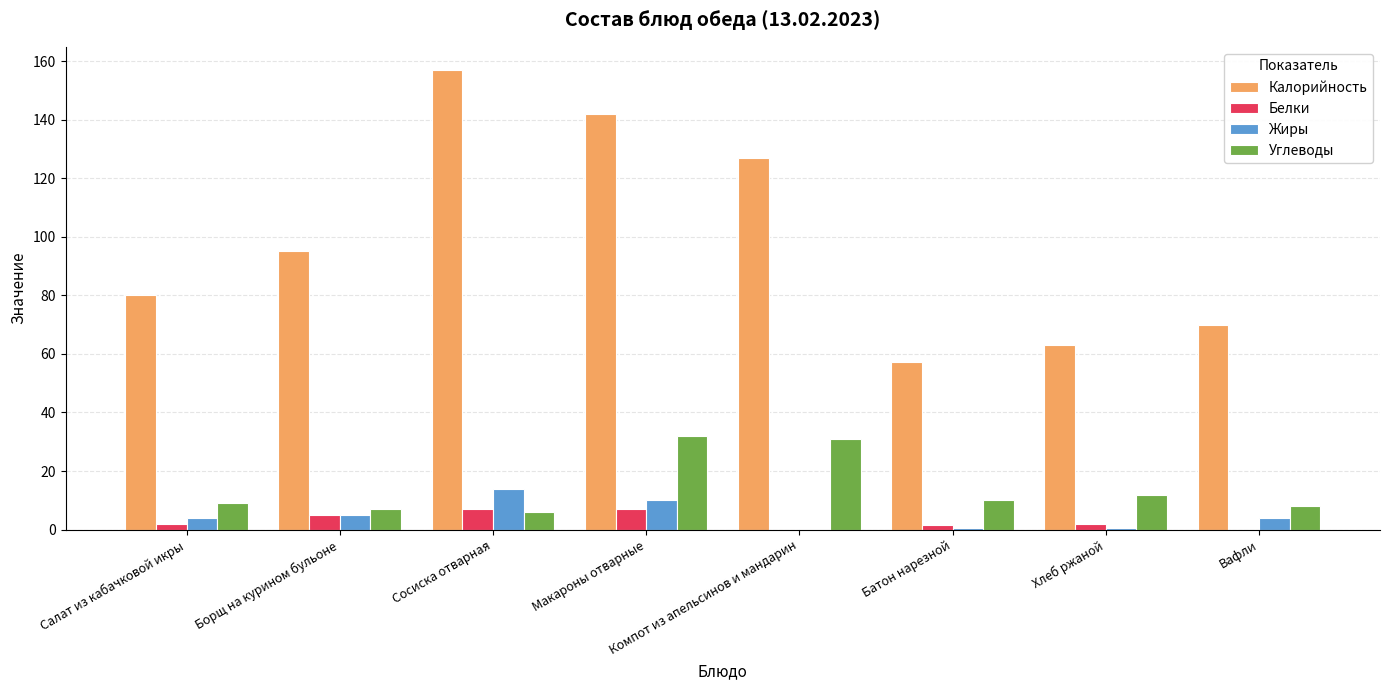

What is the maximum value shown in the chart?

157.0